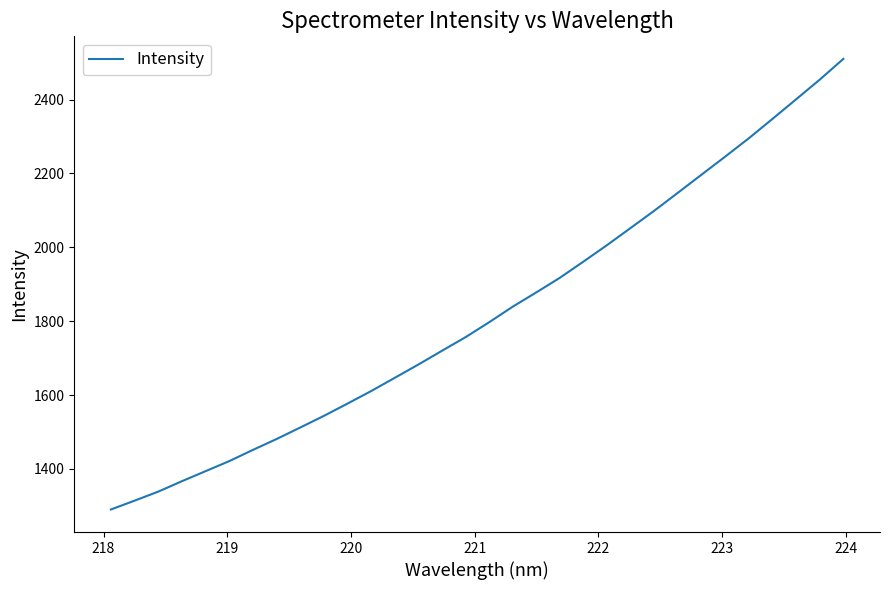

What is the greatest value displayed?

2510.1